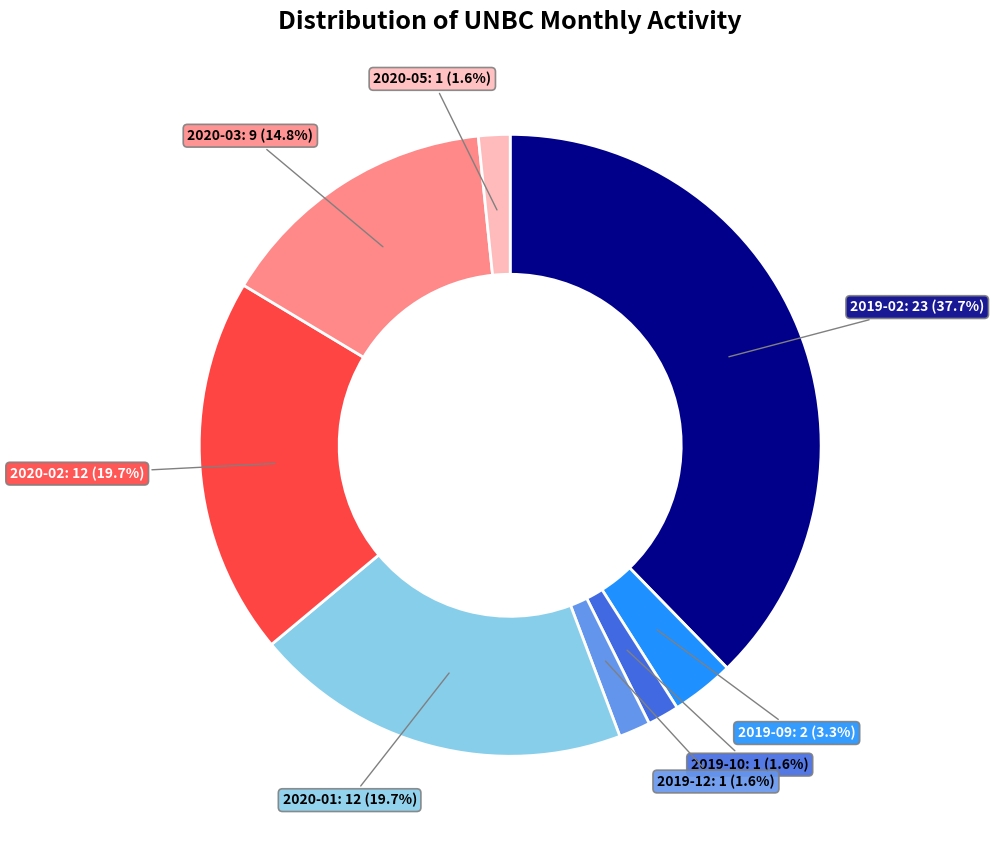

Does any single category account for the majority?

No